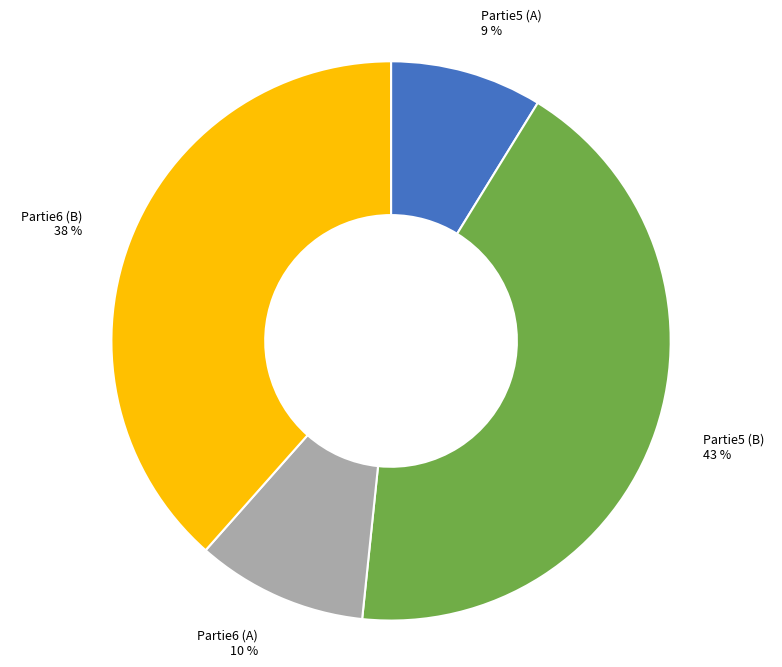

Is the sum of Partie5 (A) 9 % and Partie6 (A) 10 % greater than half?

No